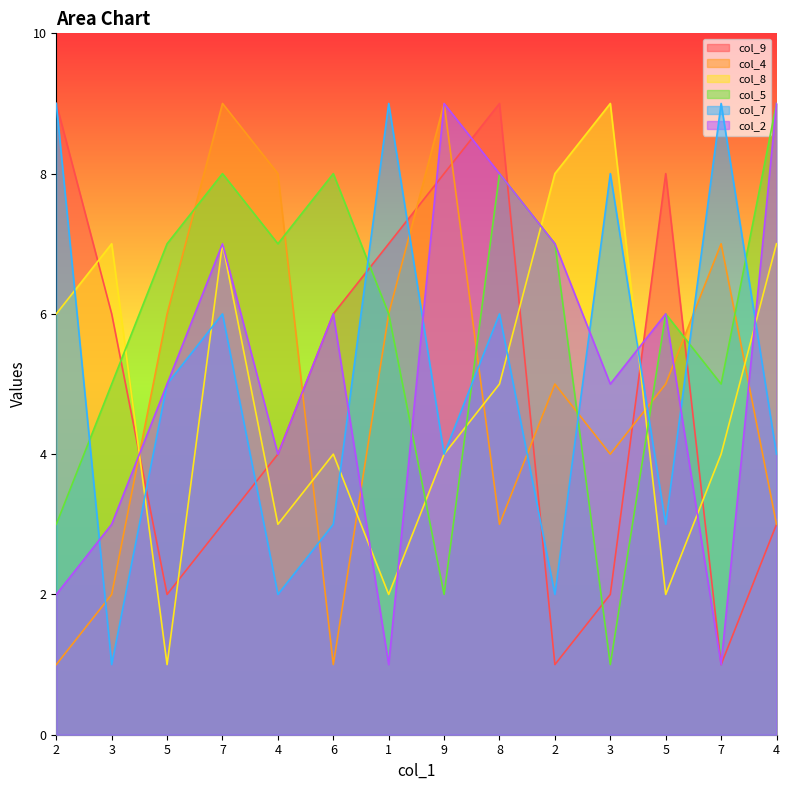

What is the difference between the col_4 values at 7 and 3?

5